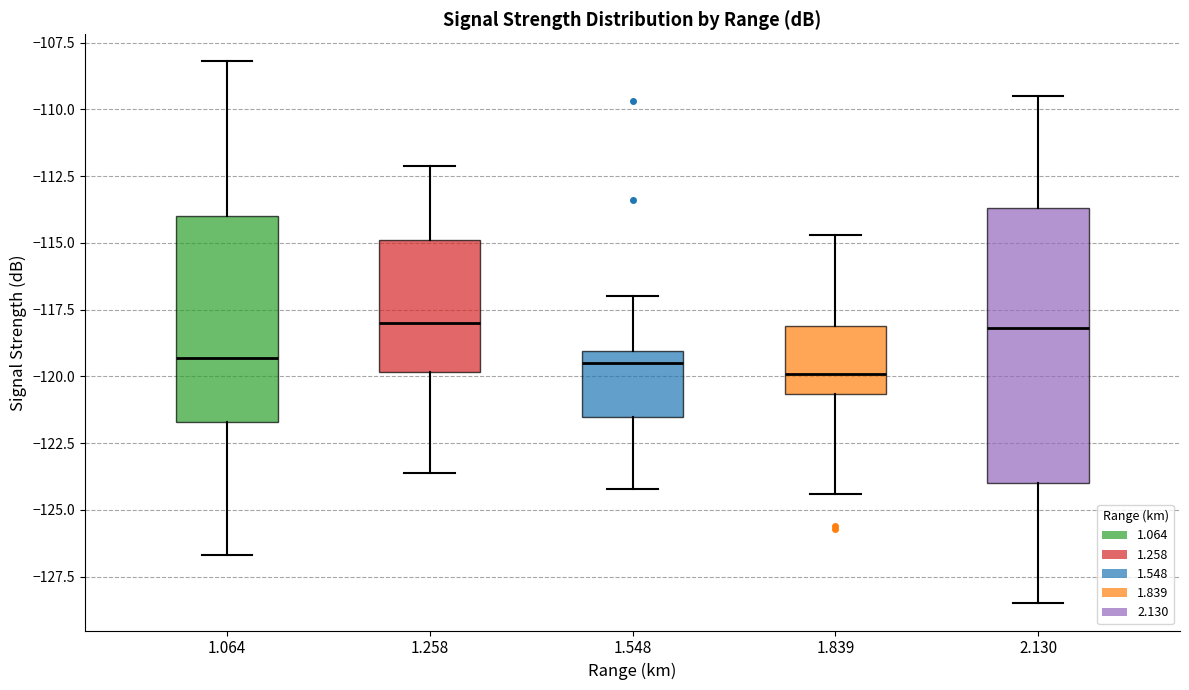

Where does the median line of the box at x = 1.064 sit on the y-axis? The values are not printed on the chart, so give them approximately, as read against the axis.

-119.5